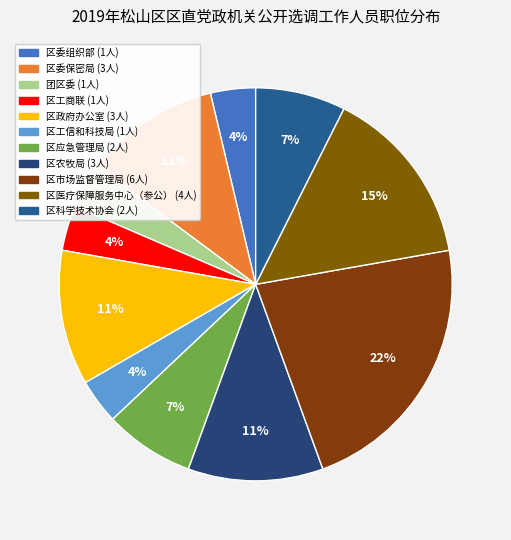

To the nearest percent, what percentage of the pie is 区工商联?

4%